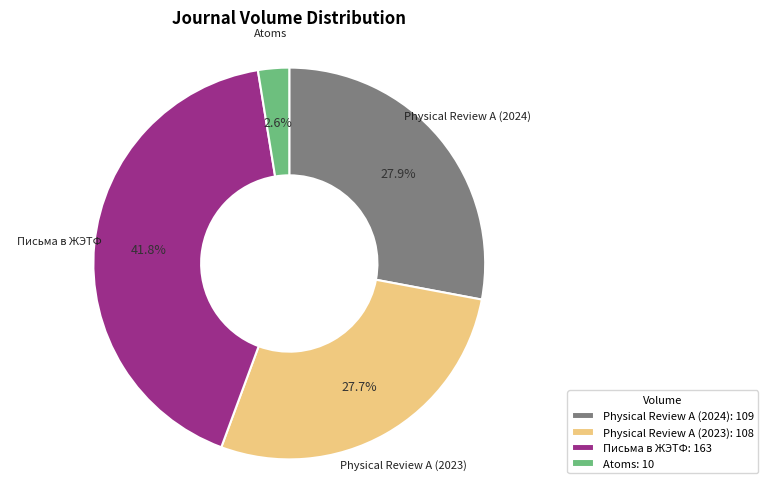

Is there any slice that represents more than half of the pie?

No